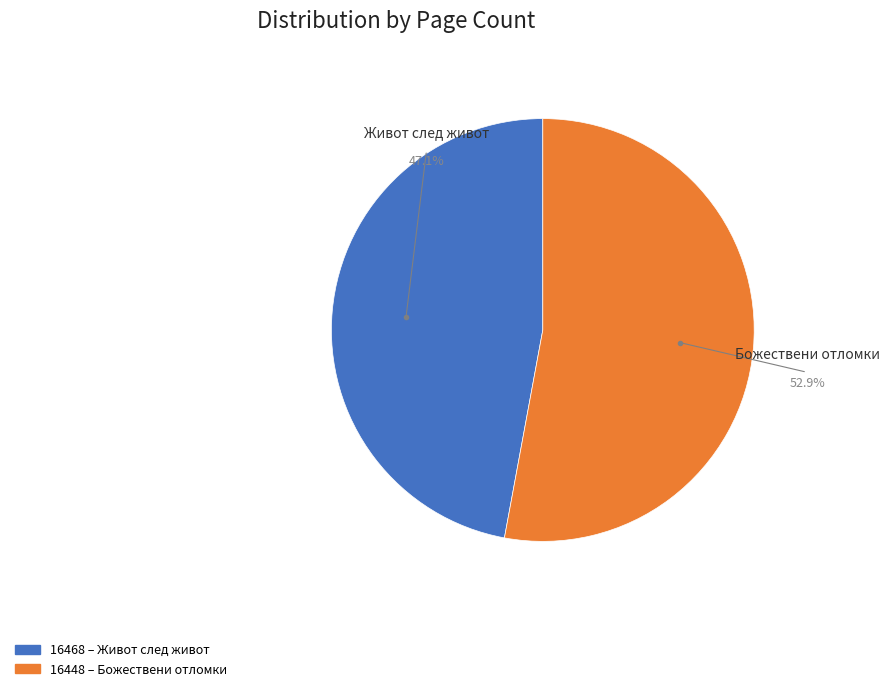

What portion of the pie excludes 16468?

52.9%